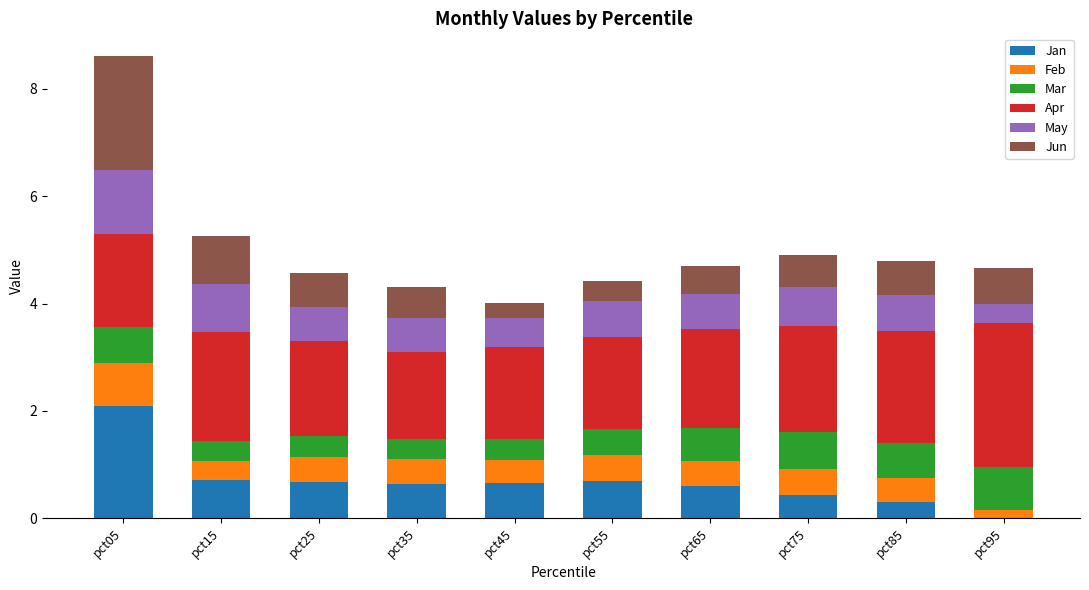

What is the approximate value of Jan at pct55?

0.7